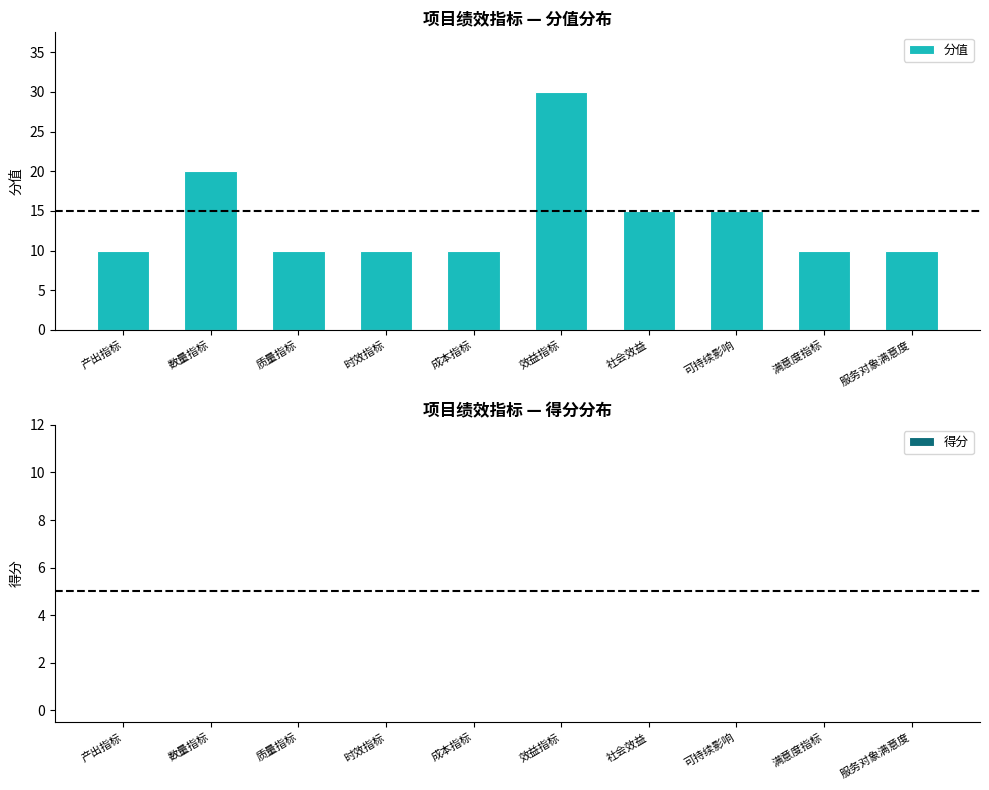

Reading left to right, what are all the values shown in this chart?

产出指标=10	数量指标=20	质量指标=10	时效指标=10	成本指标=10	效益指标=30	社会效益=15	可持续影响=15	满意度指标=10	服务对象满意度=10